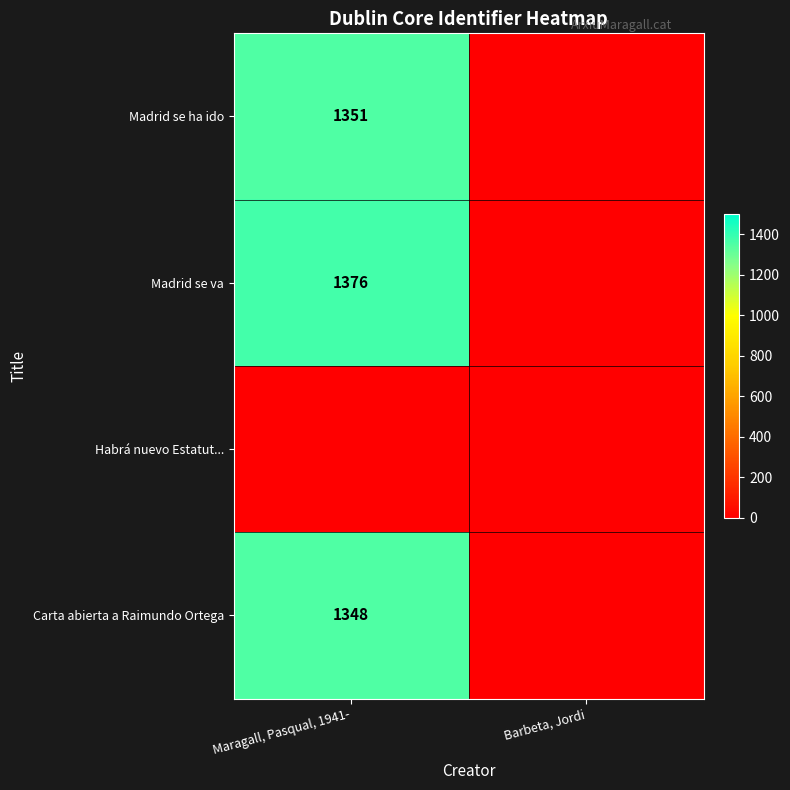

What is the spread (max minus min) of values at Maragall, Pasqual, 1941-?

1376